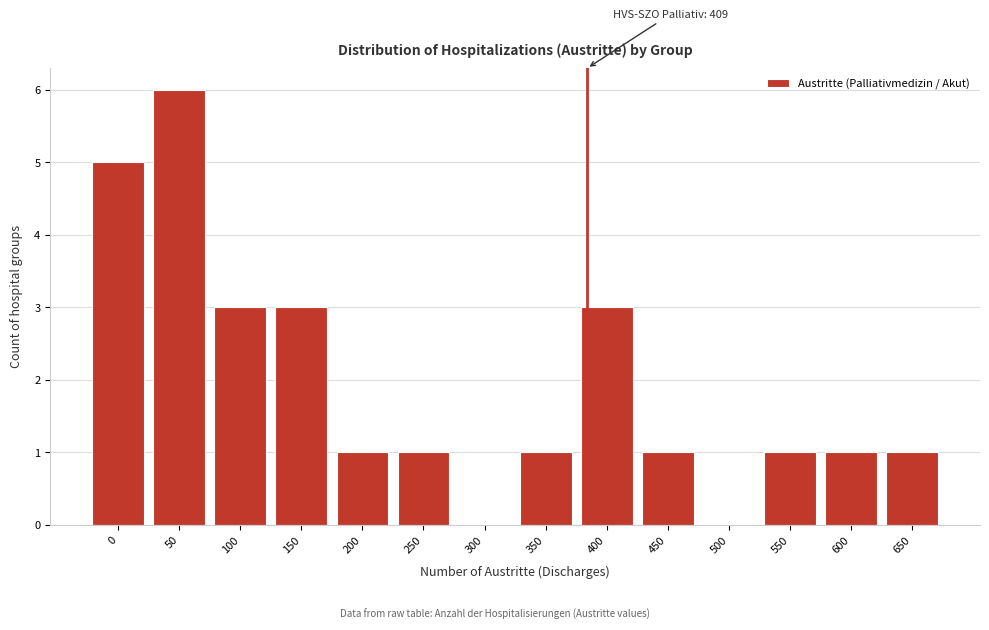

Reading right to left, transcribe all the data shown in this chart.

650=1	600=1	550=1	500=0	450=1	400=3	350=1	300=0	250=1	200=1	150=3	100=3	50=6	0=5